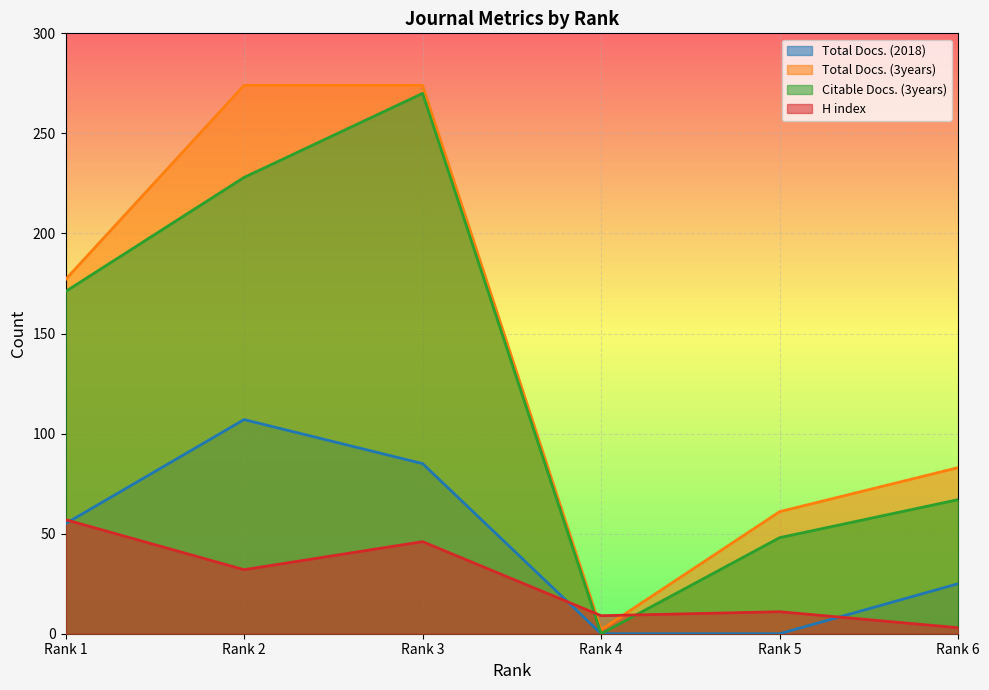

At how many categories does at least one series exceed 47?

5